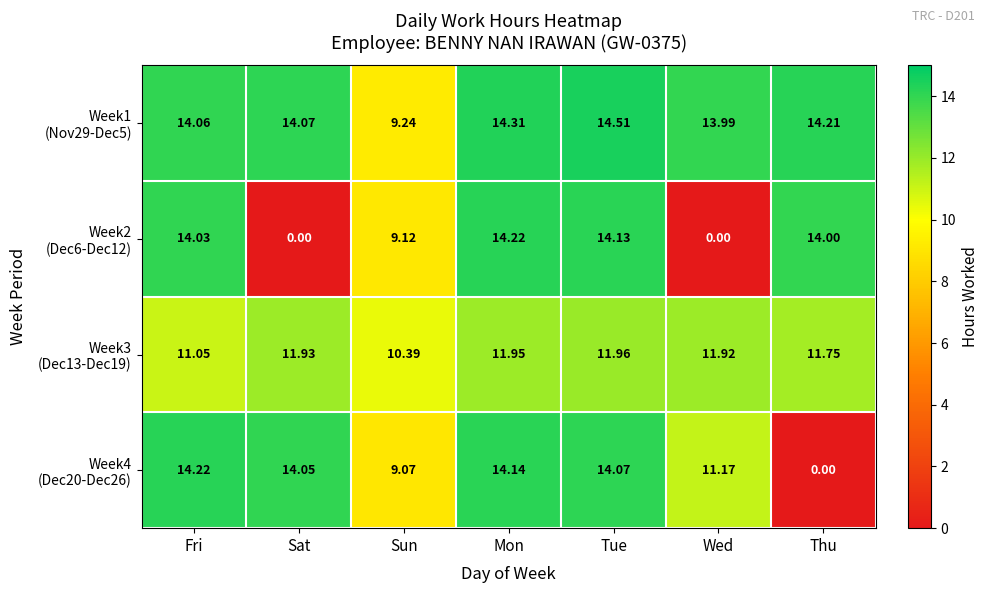

At which category is the sum across all series the highest?

Tue